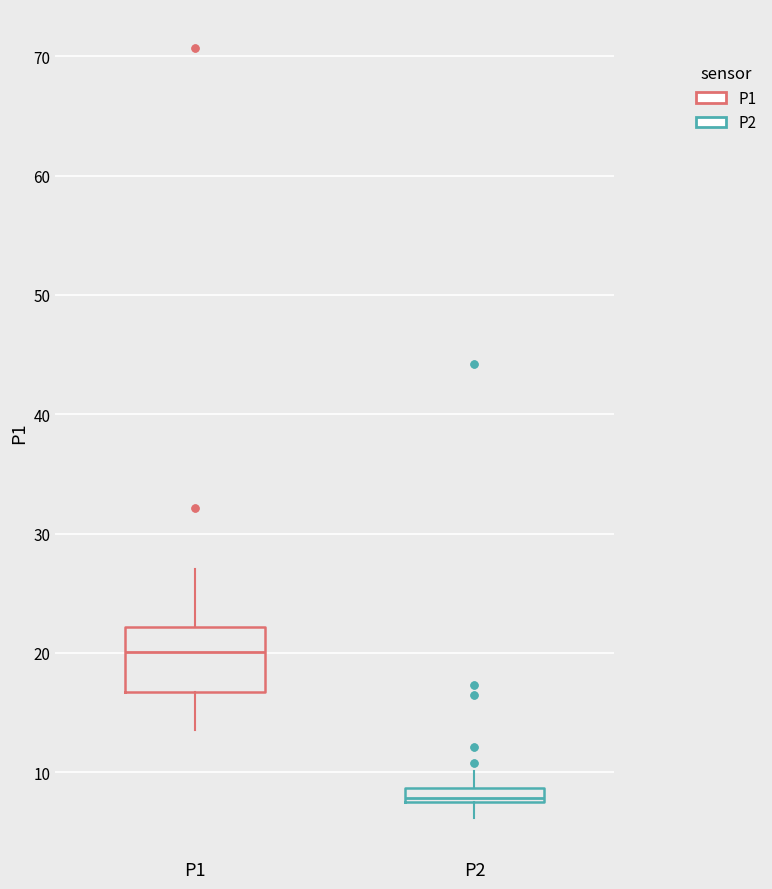

Which box's median line is the lowest?

P2